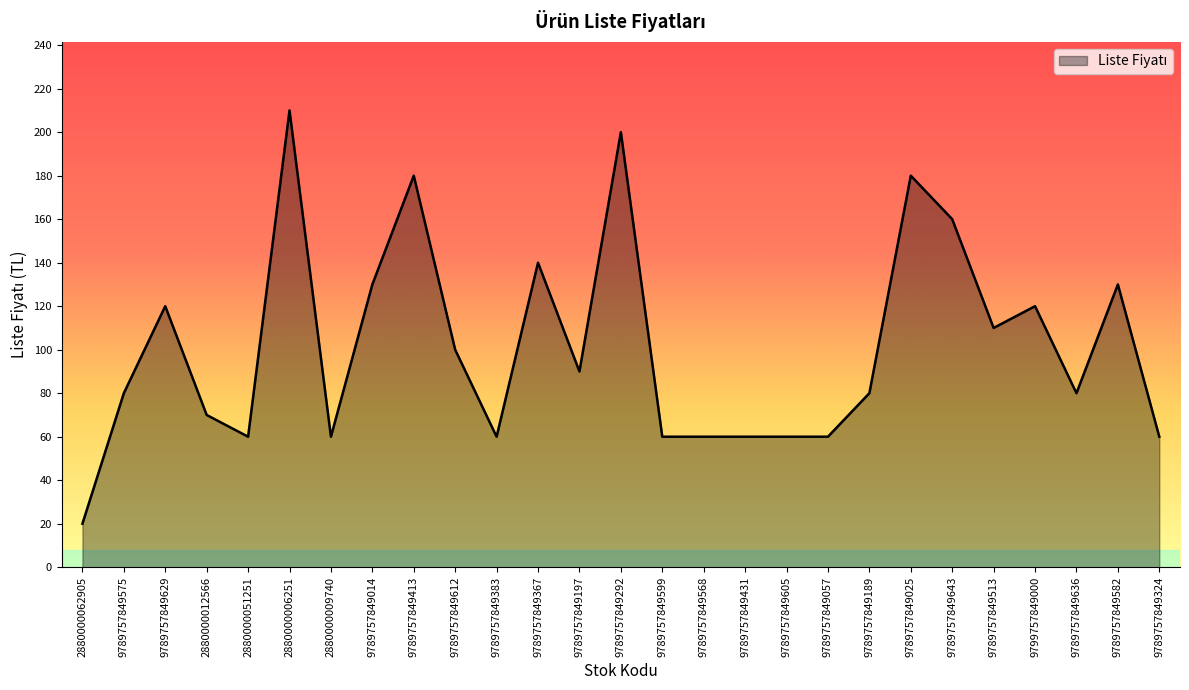

What position from the right is 2880000062905?

27